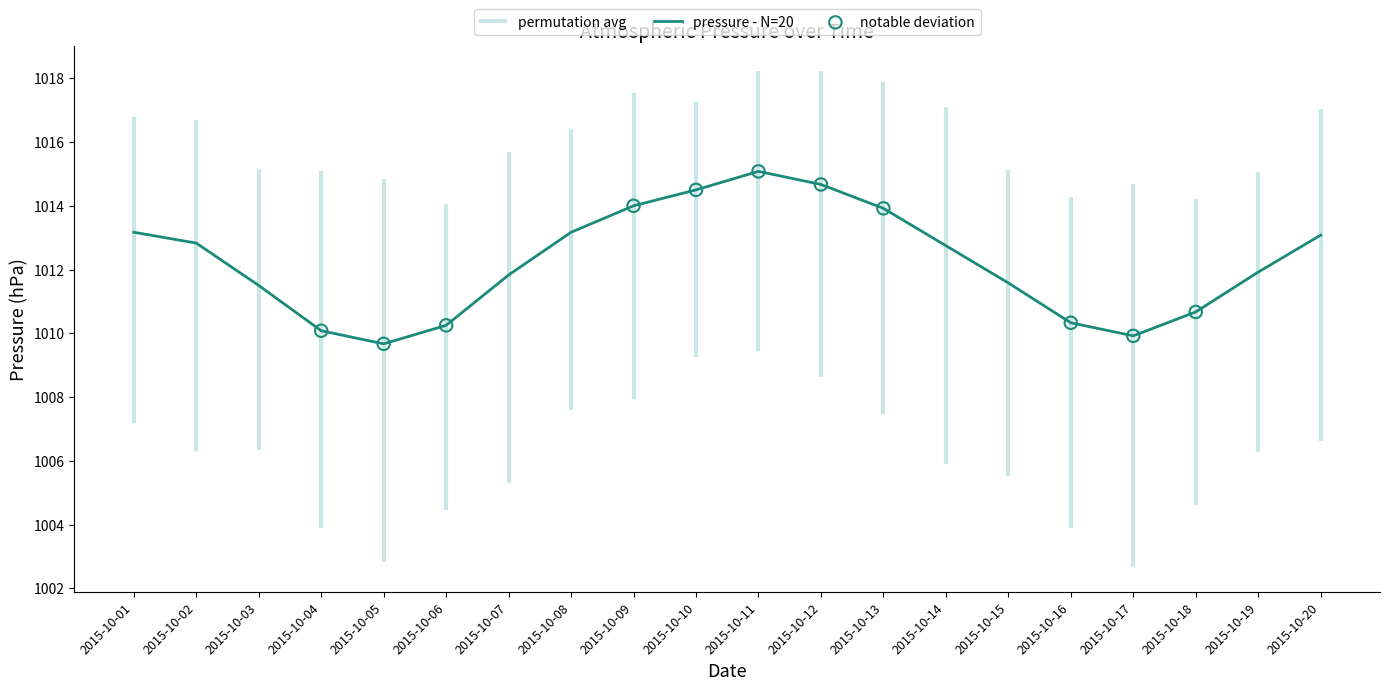

What is the change in value from 2015-10-02 to 2015-10-16?

-2.5